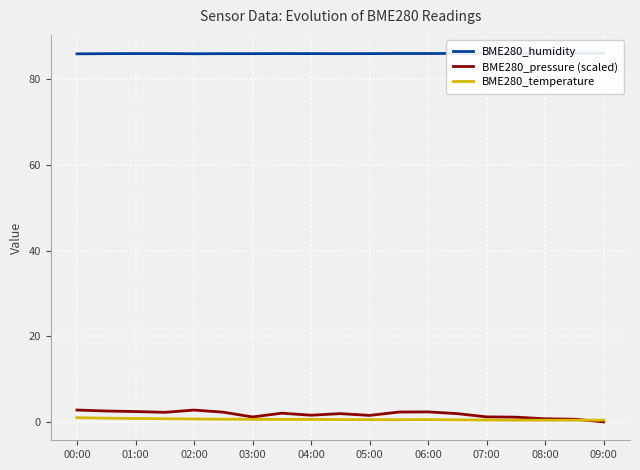

How many data points in BME280_pressure (scaled) are less than 1?

3